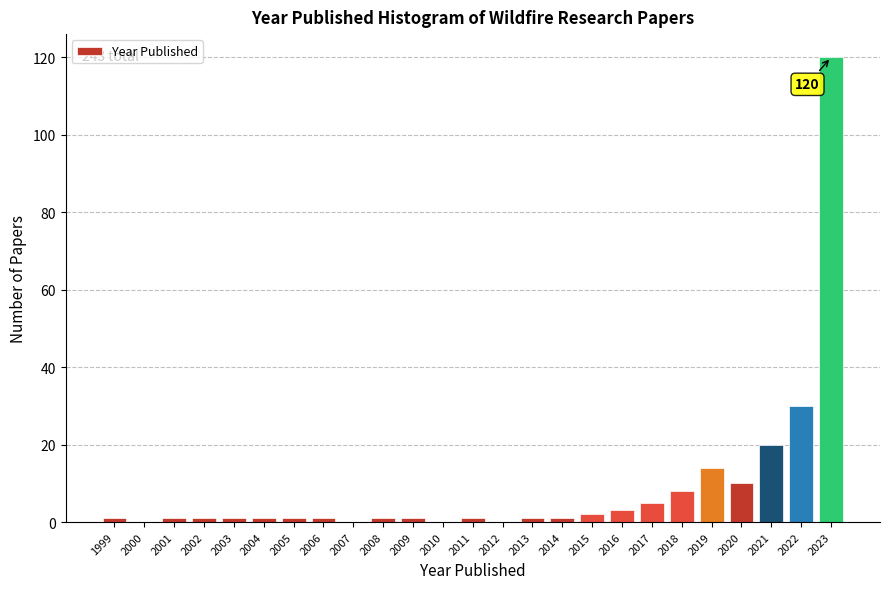

Reading left to right, list all the values displayed in this chart.

1999=1	2000=0	2001=1	2002=1	2003=1	2004=1	2005=1	2006=1	2007=0	2008=1	2009=1	2010=0	2011=1	2012=0	2013=1	2014=1	2015=2	2016=3	2017=5	2018=8	2019=14	2020=10	2021=20	2022=30	2023=120